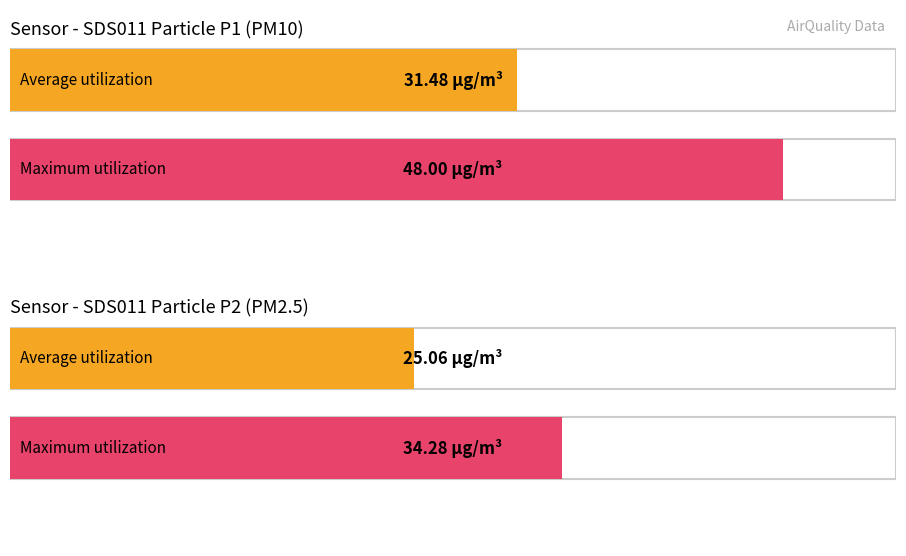

What is the average value of the SDS_P2 series?

25.1